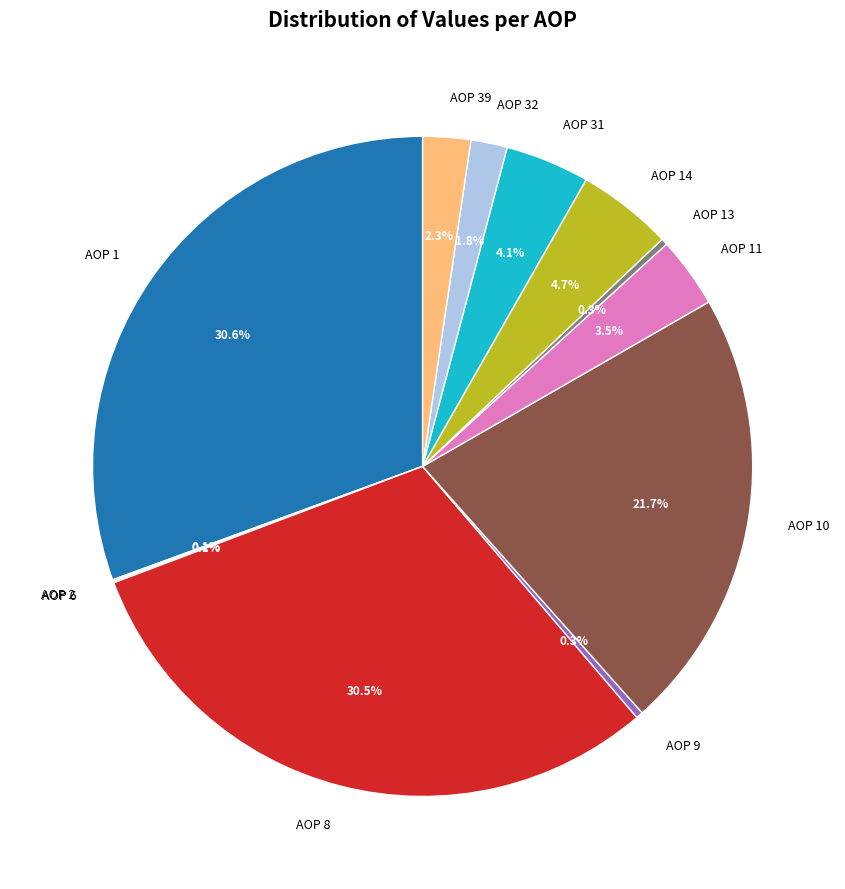

True or false: AOP 31 accounts for 4% of the total.

True